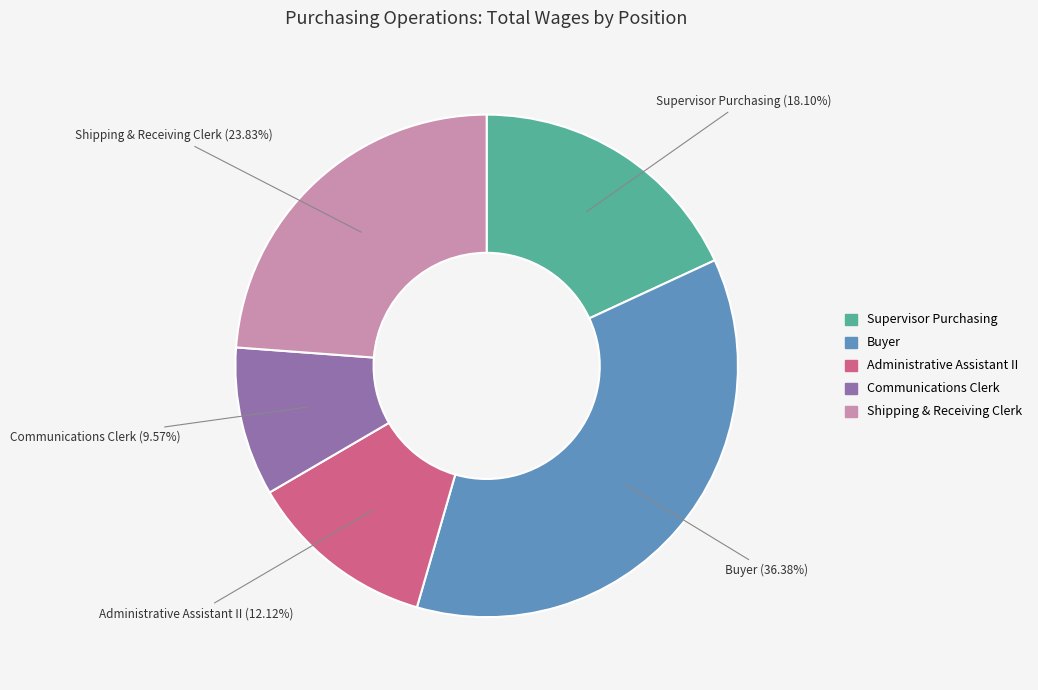

To the nearest percent, what portion does Shipping & Receiving Clerk represent?

24%